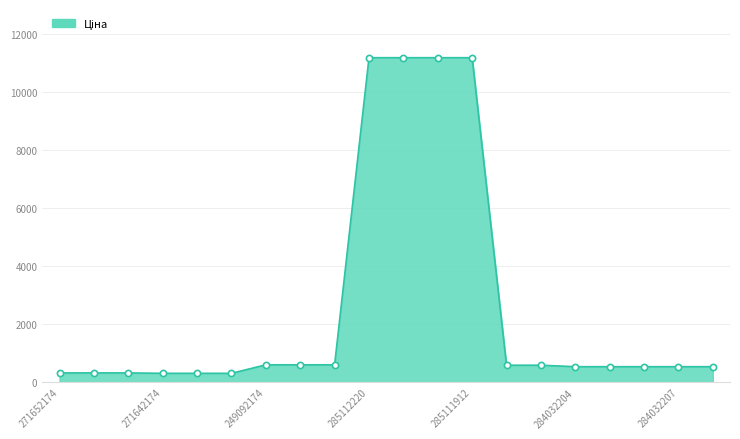

What is the difference between the maximum and minimum values?

10877.9